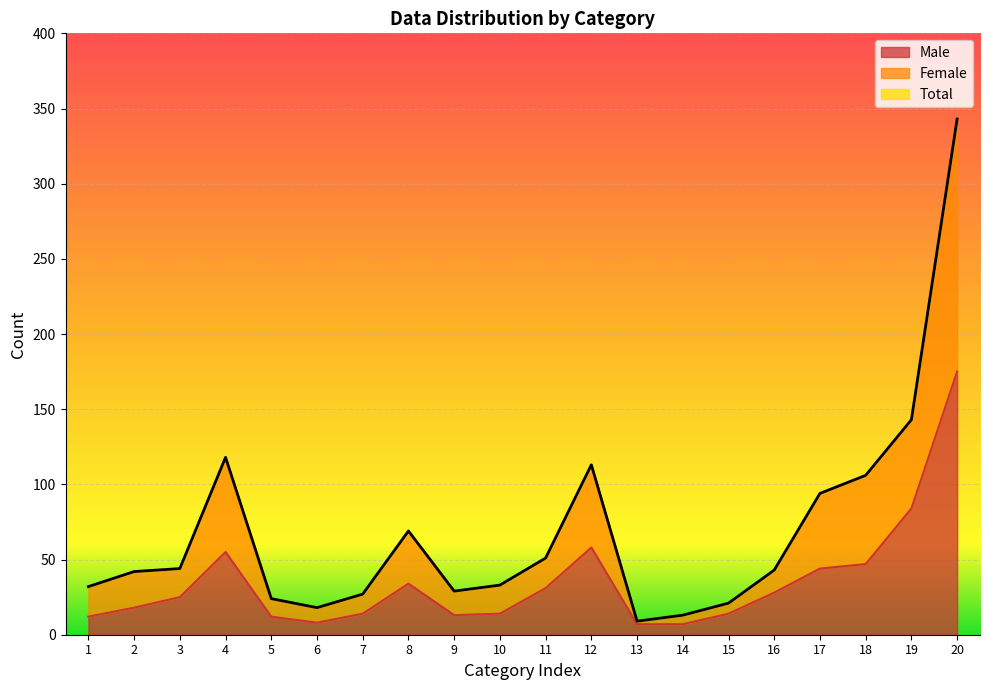

How many lines are shown in the chart?

3